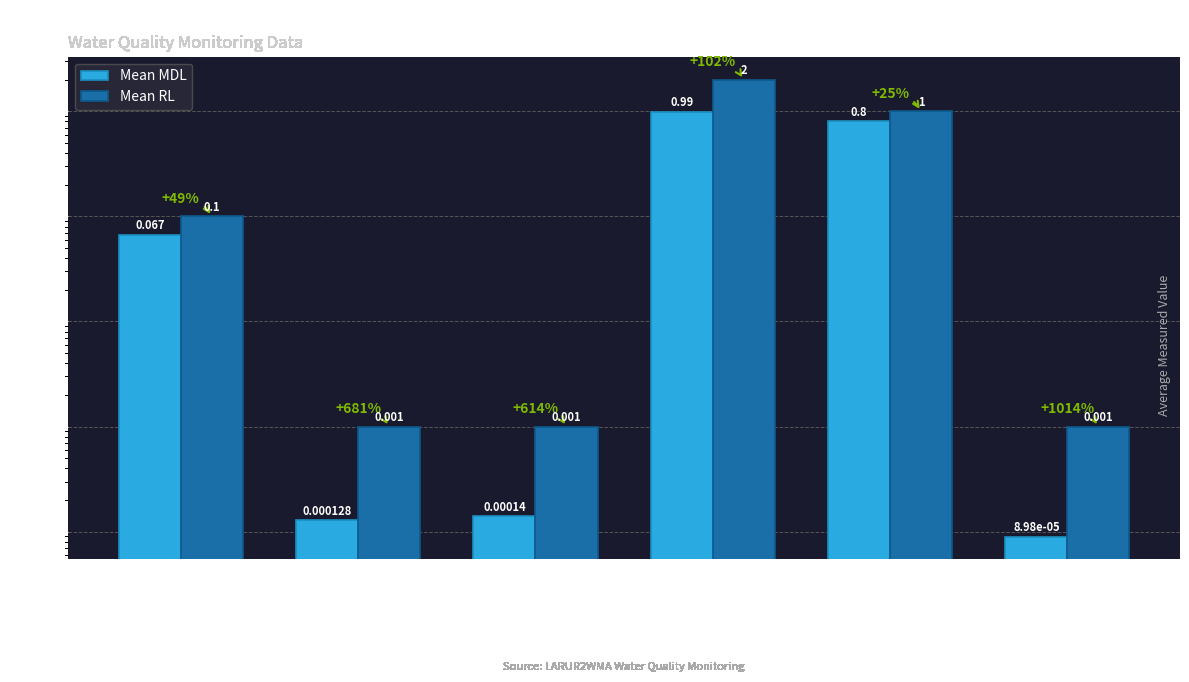

Is it true that Mean MDL equals 0.3 at OilandGrease; HEM?

False